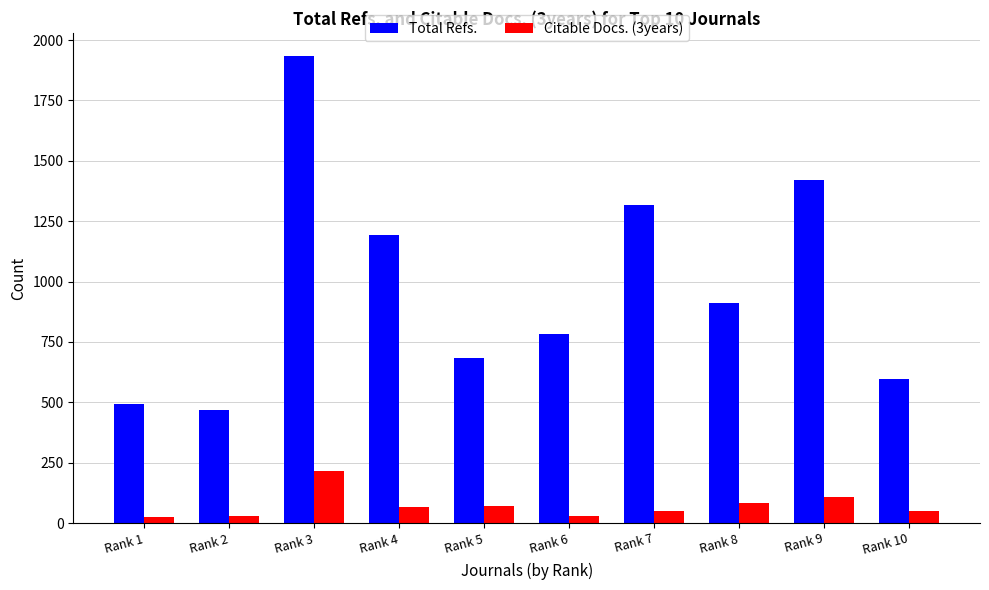

Is the value of Total Refs. at Rank 7 greater than the value of Citable Docs. (3years) at Rank 6?

Yes